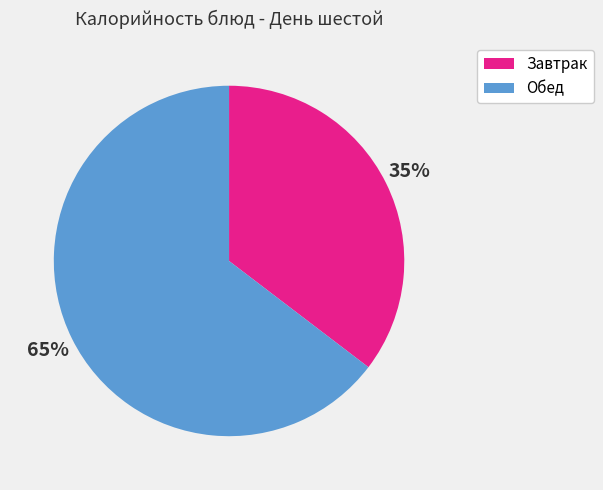

Is the sum of Обед and Завтрак greater than half?

Yes